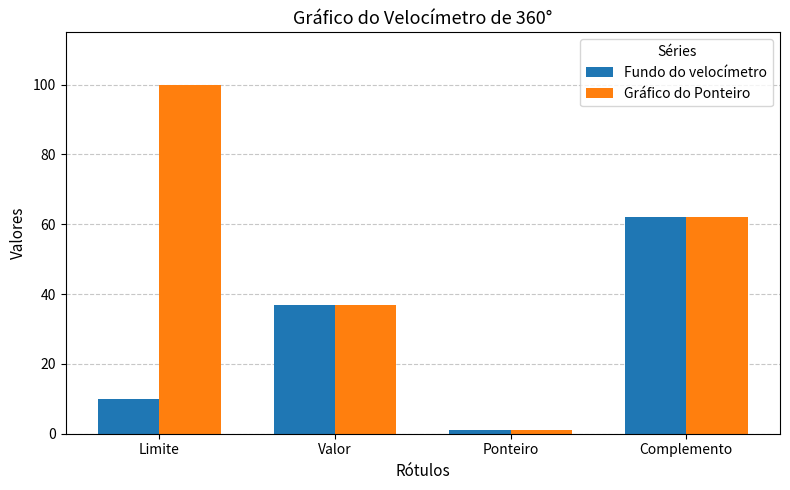

Which series has the largest range (max minus min)?

Gráfico do Ponteiro